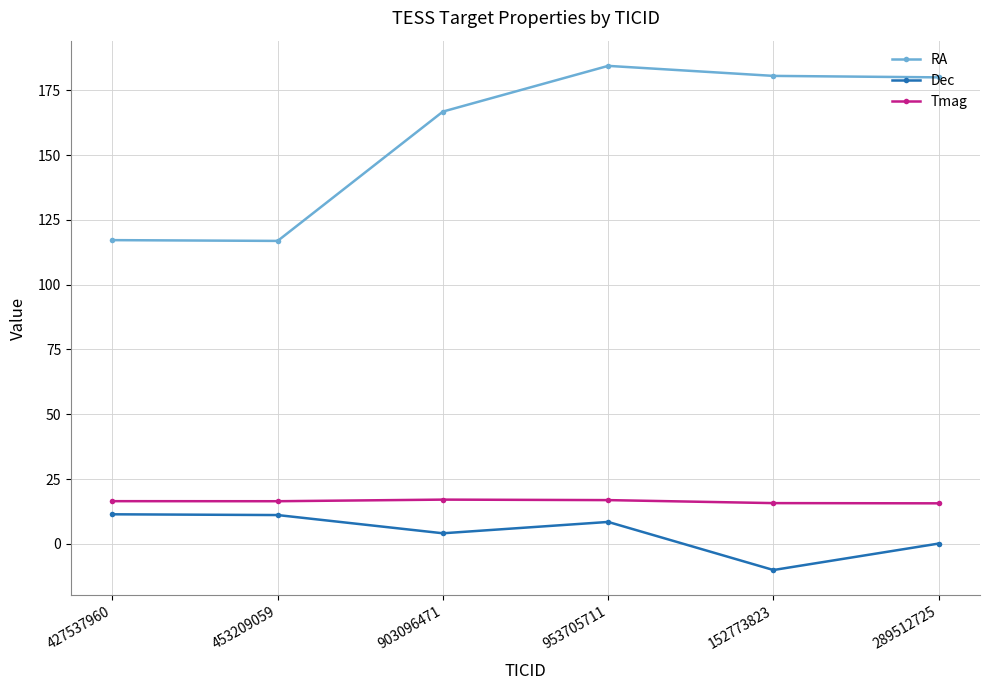

True or false: RA has more than 1 points higher than both neighbors.

False